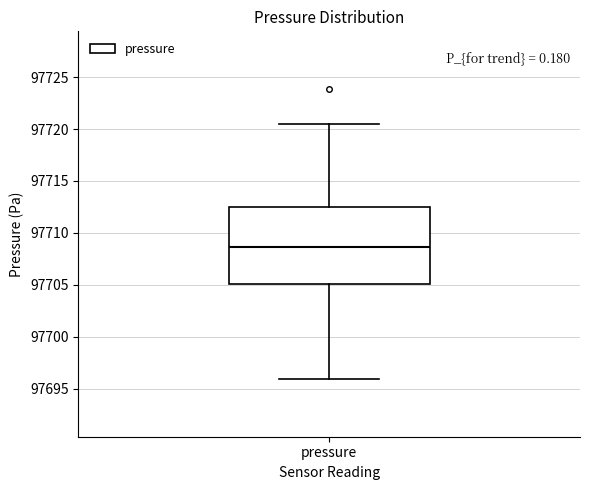

Where does the lower whisker of the box for pressure end on the y-axis? The values are not printed on the chart, so give them approximately, as read against the axis.

97696.0